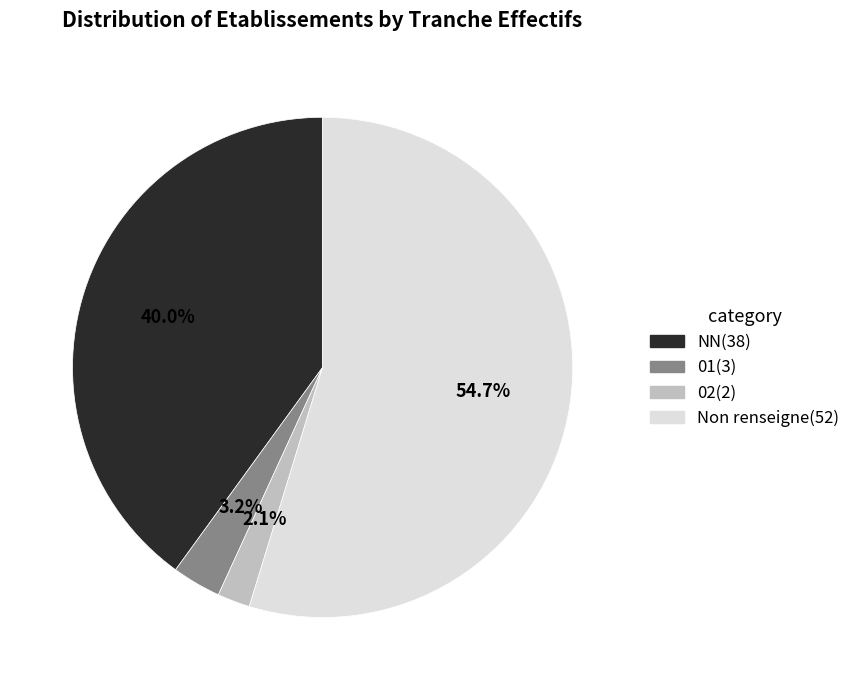

How many segments does this pie chart have?

4